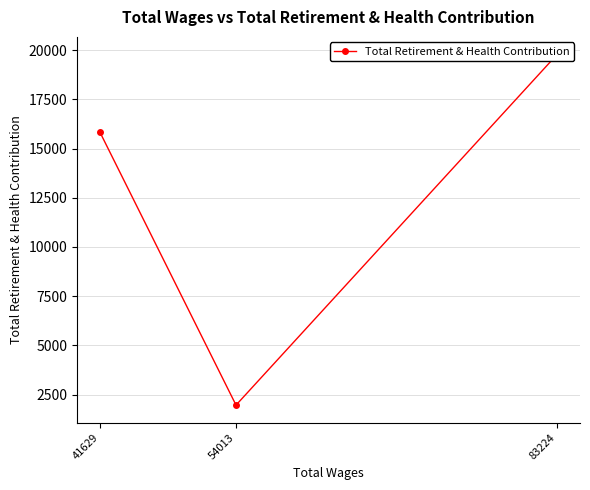

List the labels in order of value, smallest first.

54013, 41629, 83224